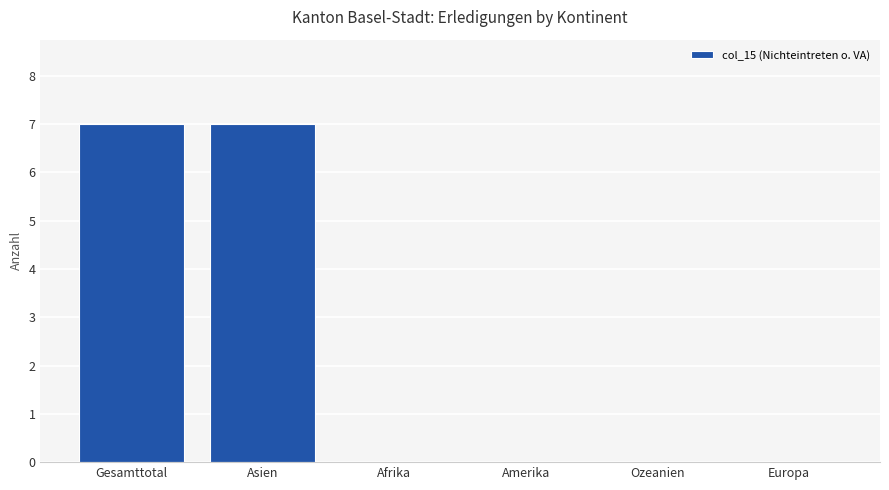

True or false: the data shows -4 at Europa.

False